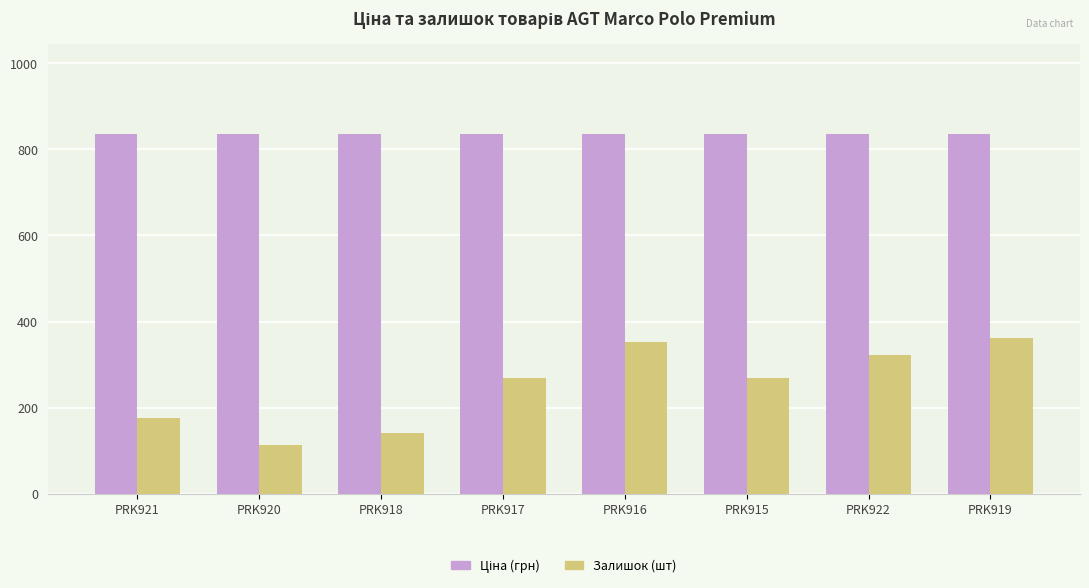

The Залишок (шт) series shows 177.0 at PRK921. True or false?

True